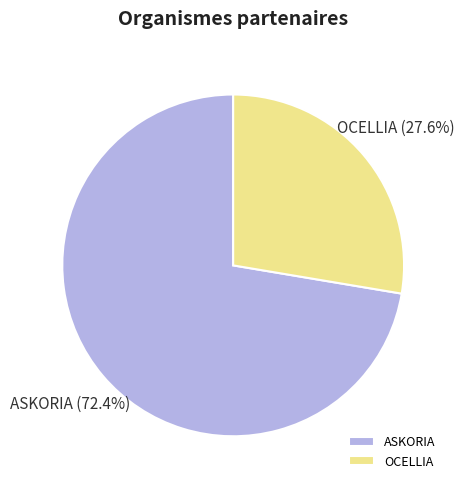

What is the ratio of the value at ASKORIA to the value at OCELLIA?

2.6